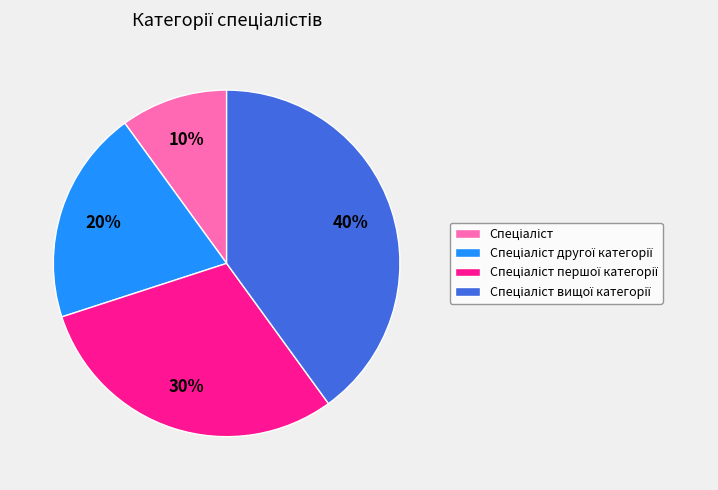

Is there any slice that represents more than half of the pie?

No